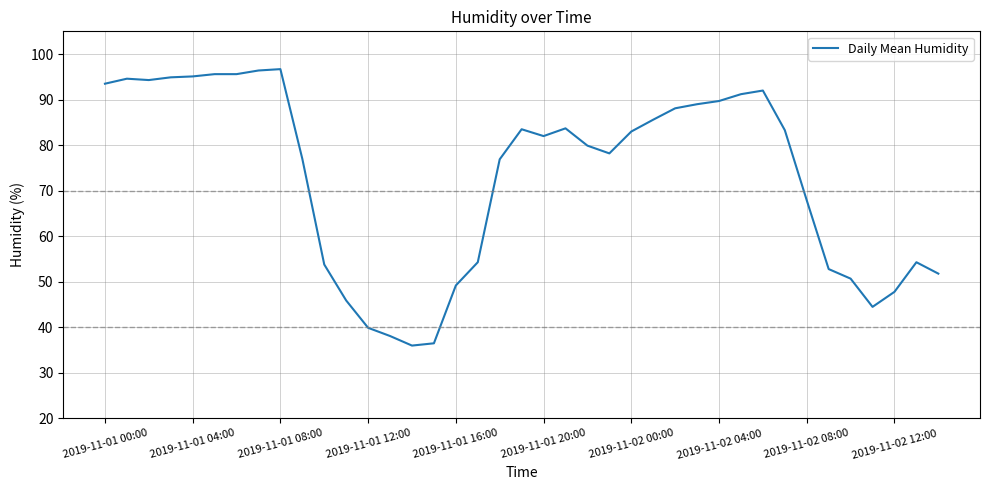

What is the smallest value displayed?

36.0